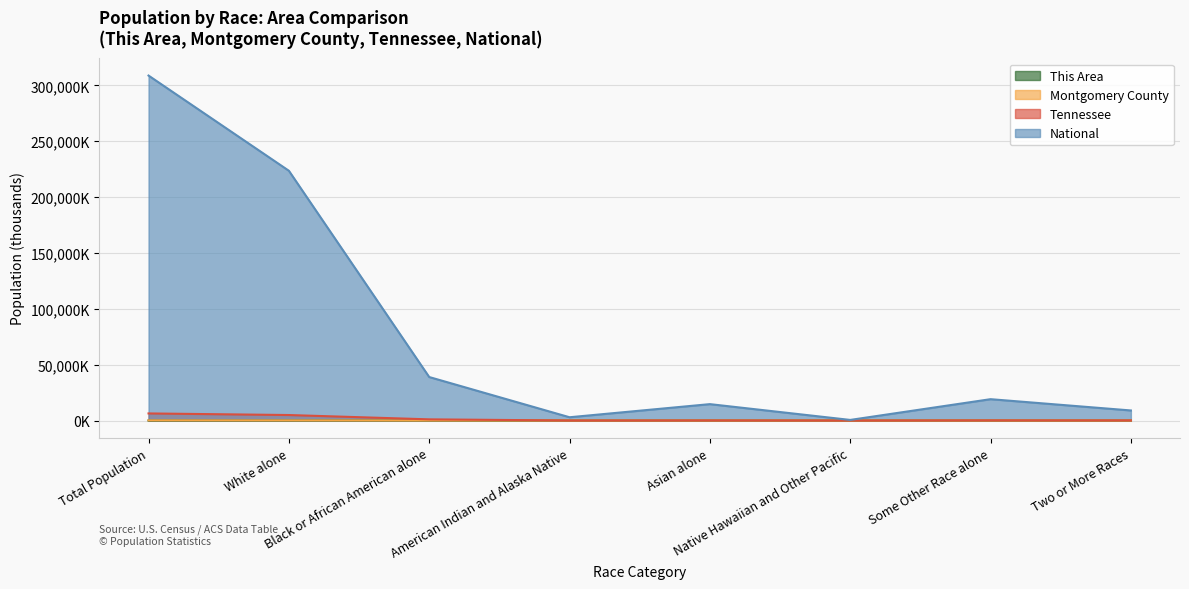

Which series has the largest range (max minus min)?

National